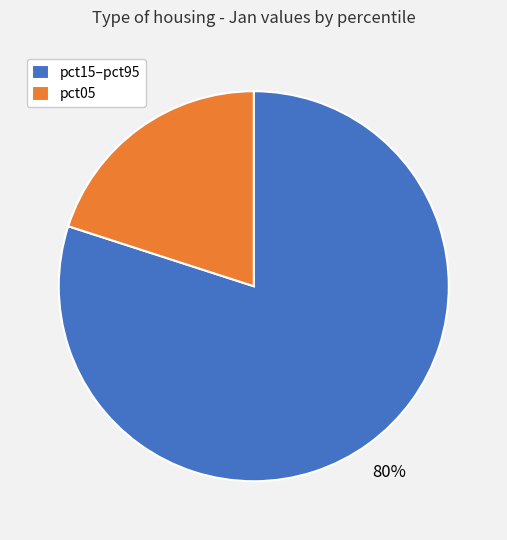

Is there a majority slice in this chart?

Yes